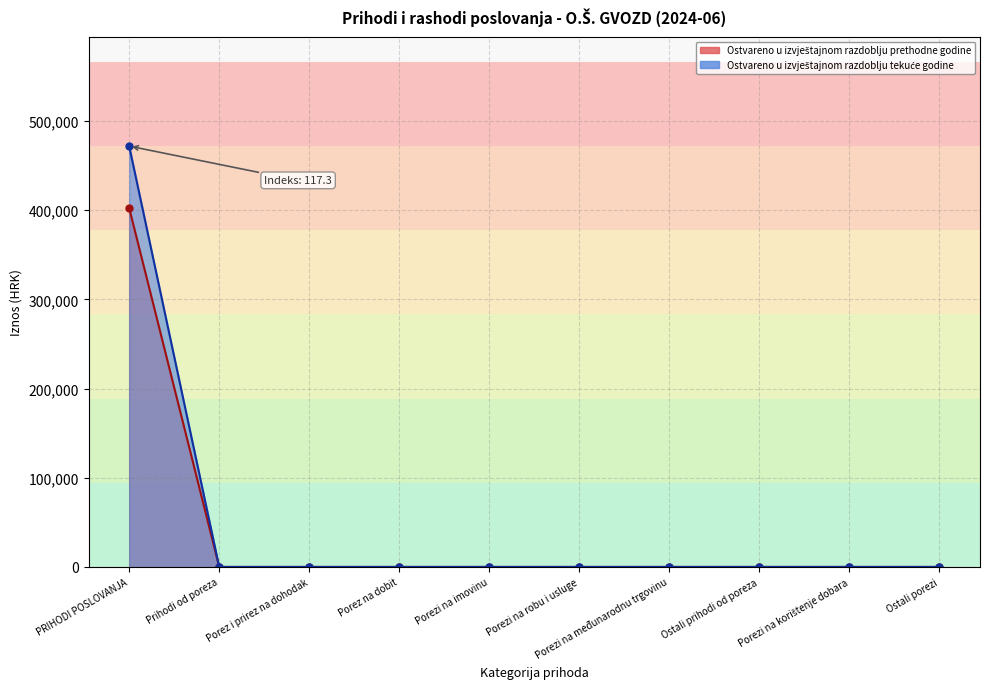

Which series has the largest range (max minus min)?

Ostvareno u izvještajnom razdoblju tekuće godine